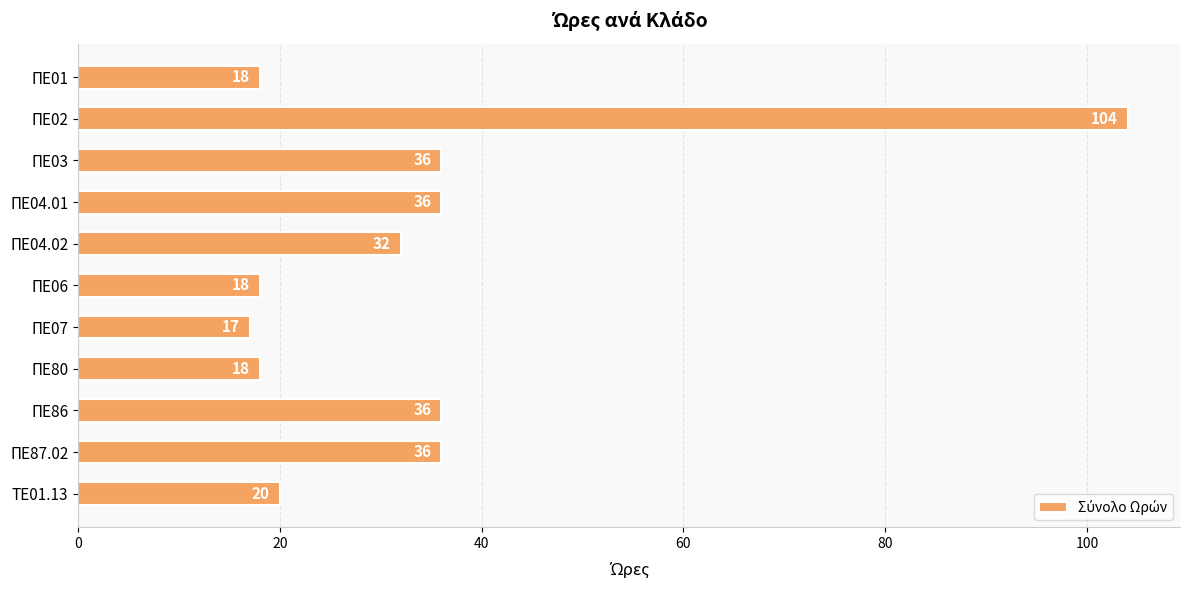

True or false: the data shows 18 at ΠΕ06.

True